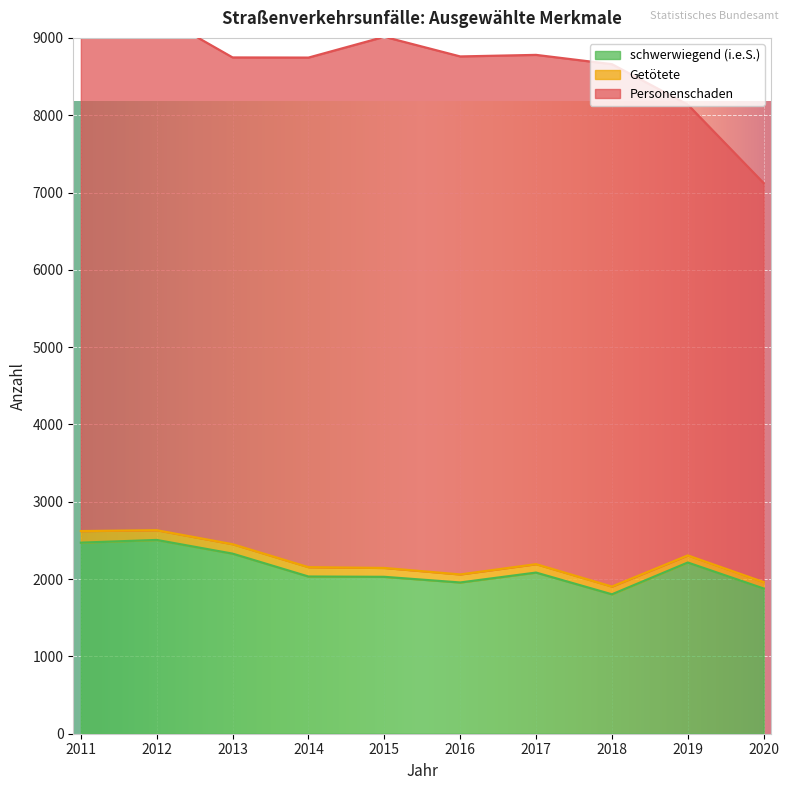

Reading left to right, list all the values displayed in this chart.

Personenschaden: 7114	6674	6296	6591	6870	6700	6587	6757	5831	5161
Getötete: 150	126	122	121	115	104	109	100	92	83
schwerwiegend (i.e.S.): 2471	2506	2329	2033	2029	1956	2084	1803	2214	1878